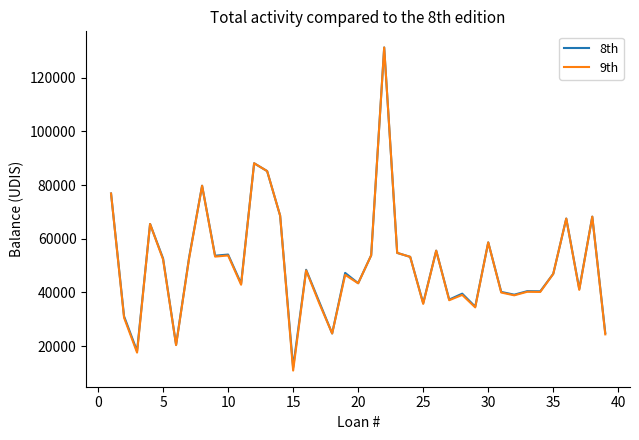

Which series has the largest range (max minus min)?

9th